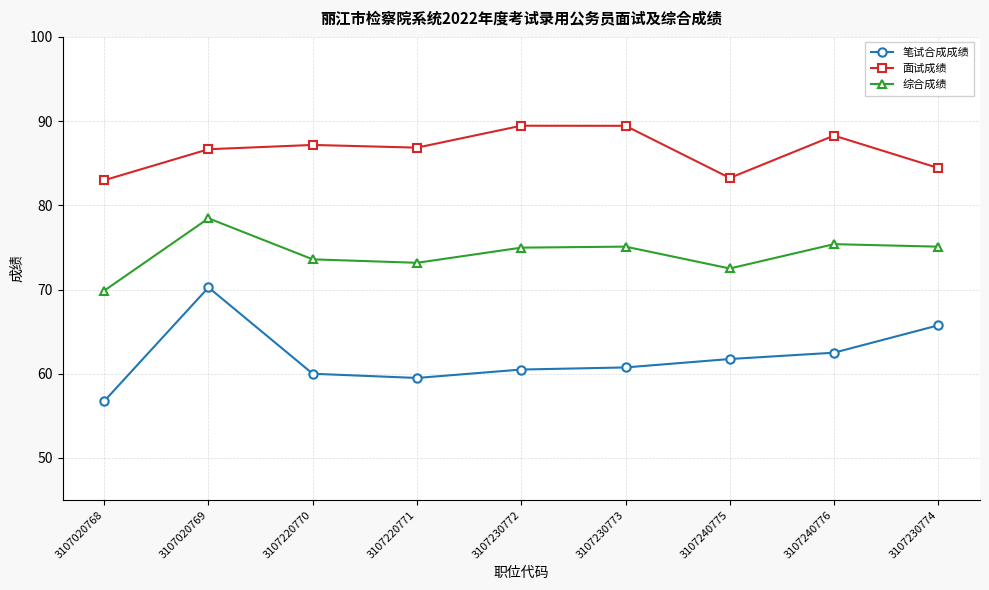

How many lines are shown in the chart?

3